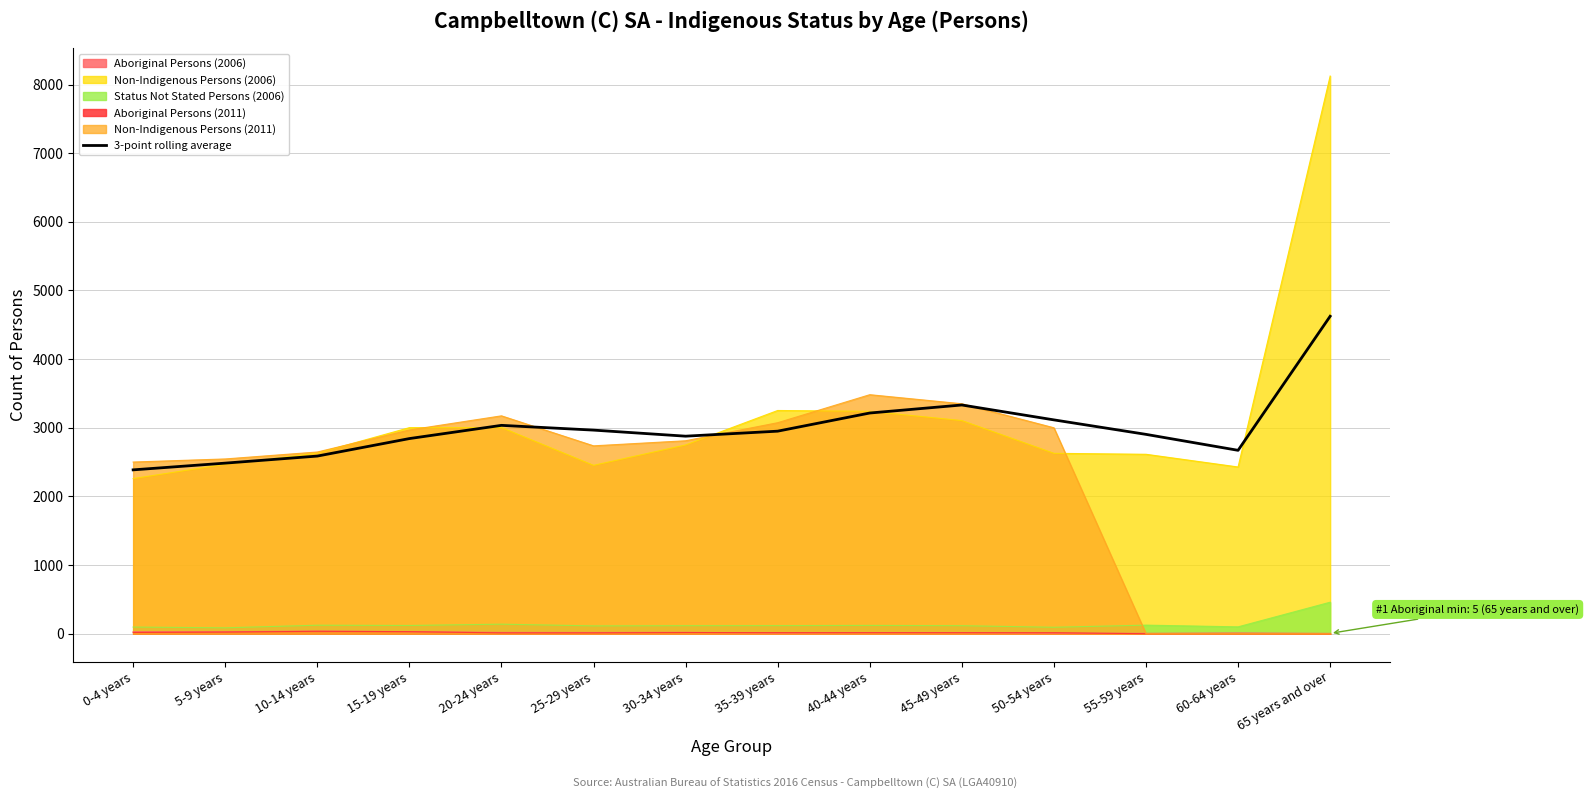

List the labels in order of value, smallest first.

0-4 years, 5-9 years, 10-14 years, 60-64 years, 15-19 years, 30-34 years, 55-59 years, 35-39 years, 25-29 years, 20-24 years, 50-54 years, 40-44 years, 45-49 years, 65 years and over